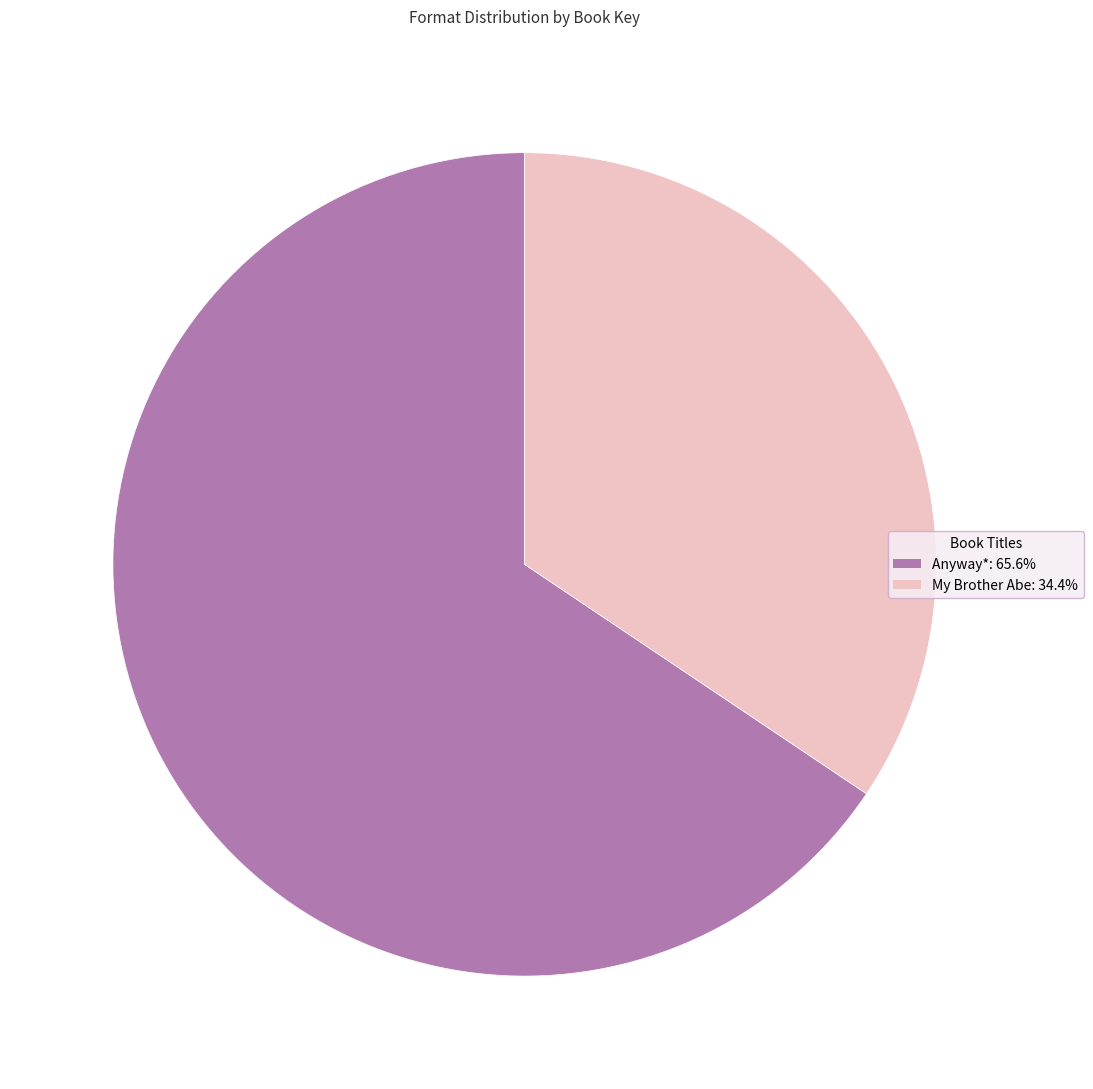

What is the largest slice in the pie chart?

Anyway*